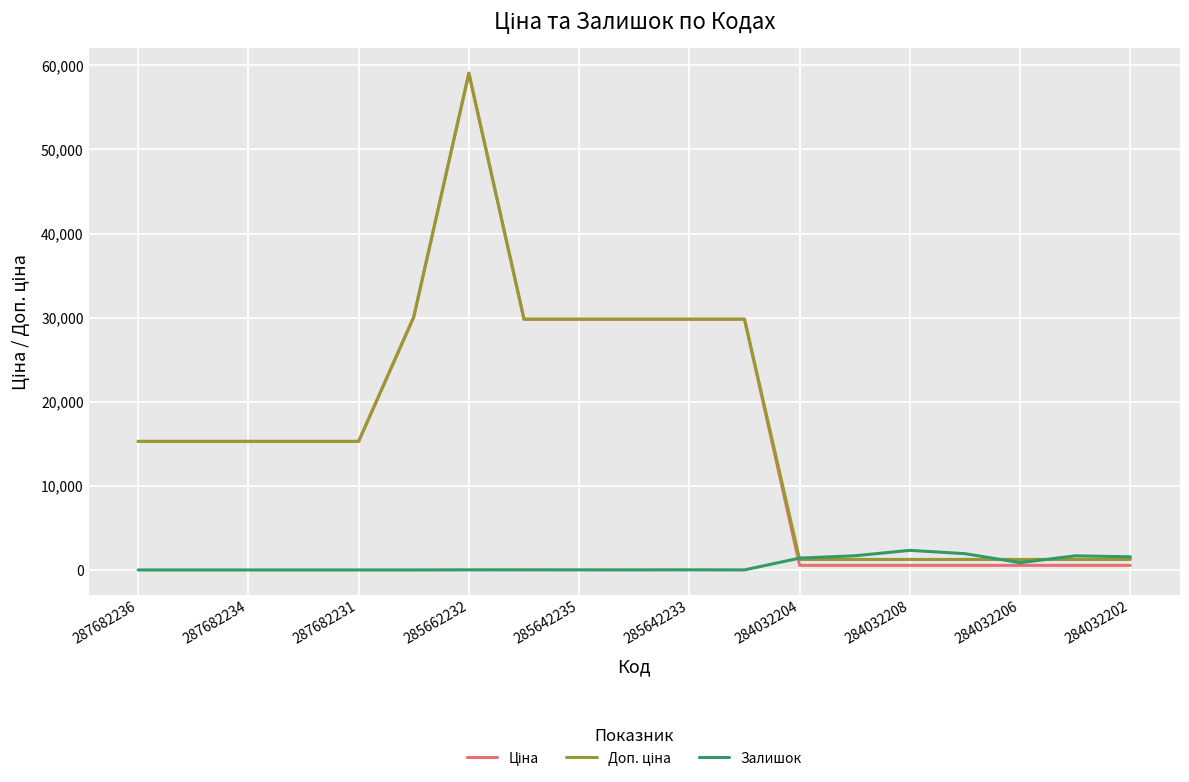

What is the maximum value shown in the chart?

59075.7